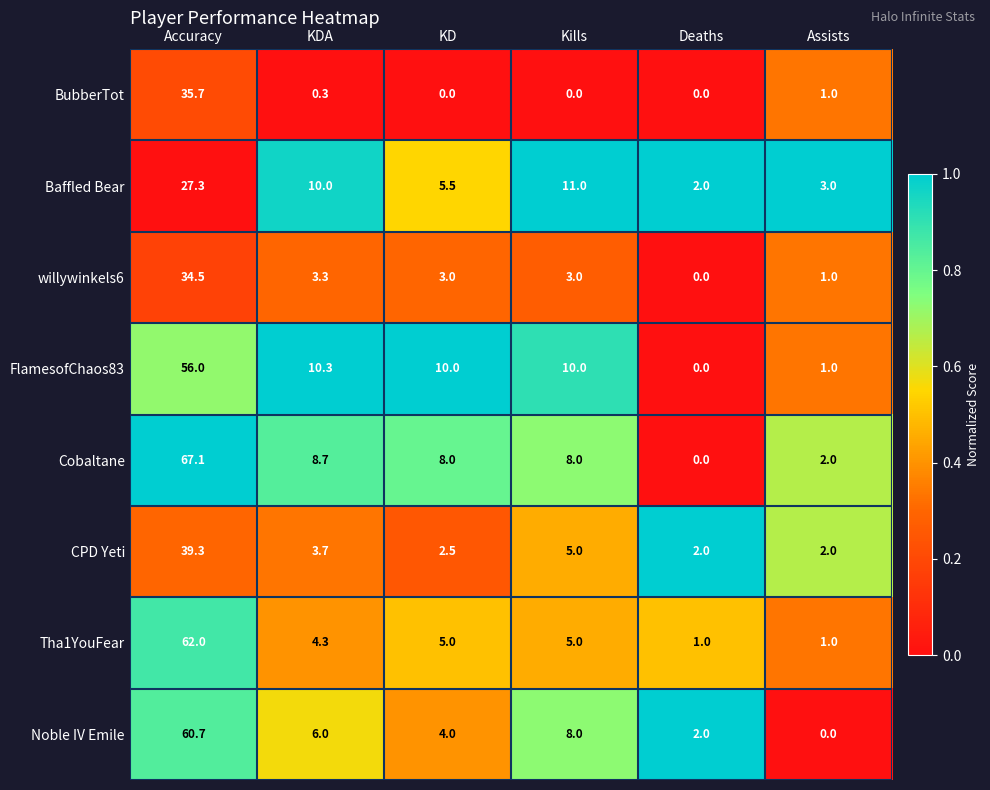

What is the difference between the second highest and minimum values in the Tha1YouFear series?

4.0